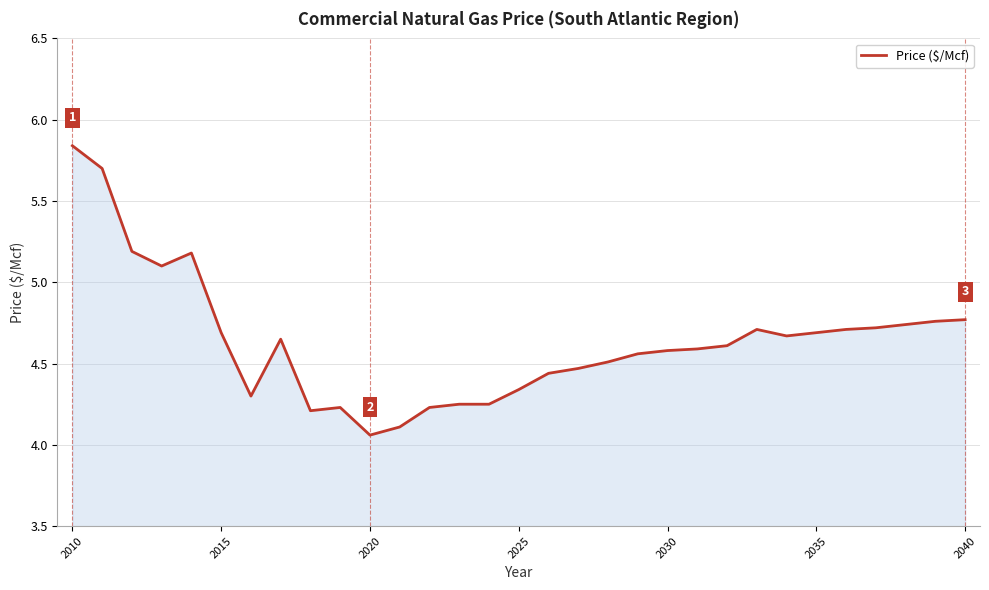

How many lines are shown in the chart?

1